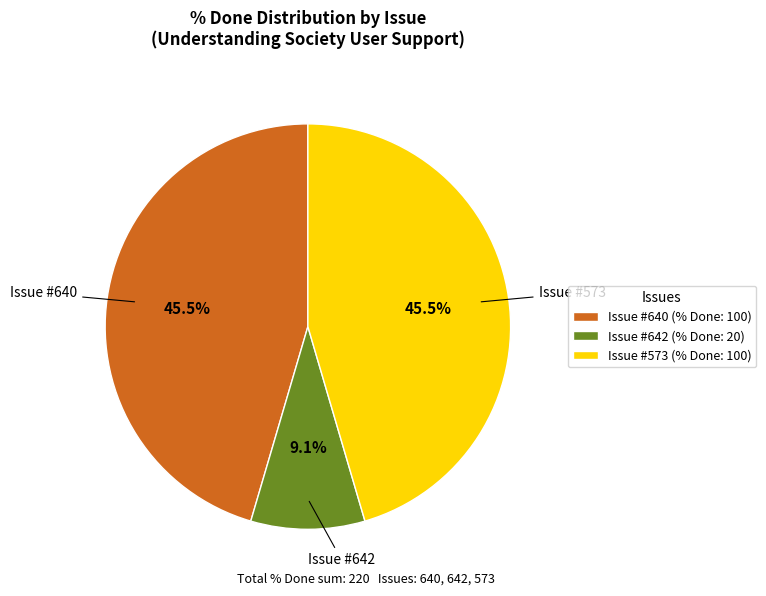

Approximately how many times larger is the value at Issue #640 (% Done: 100) compared to Issue #642 (% Done: 20)?

5.0